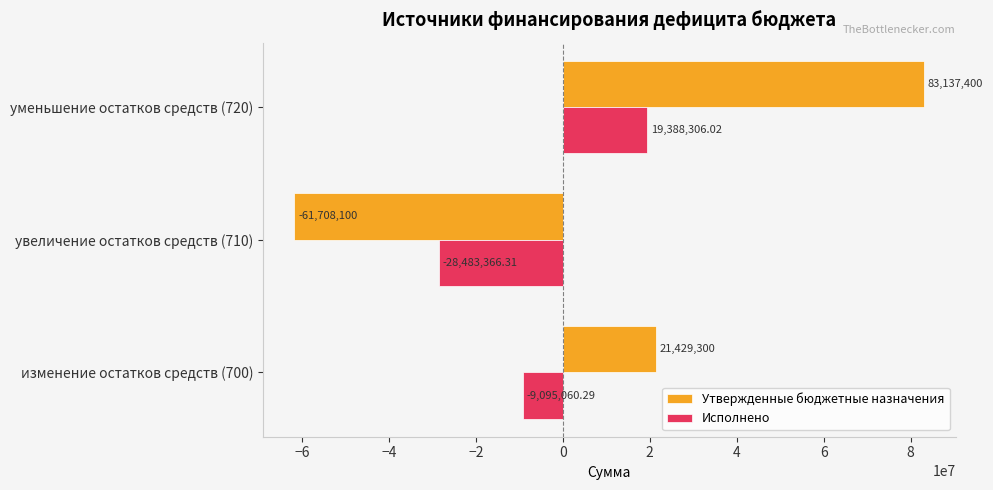

What is the maximum value shown in the chart?

83137400.0